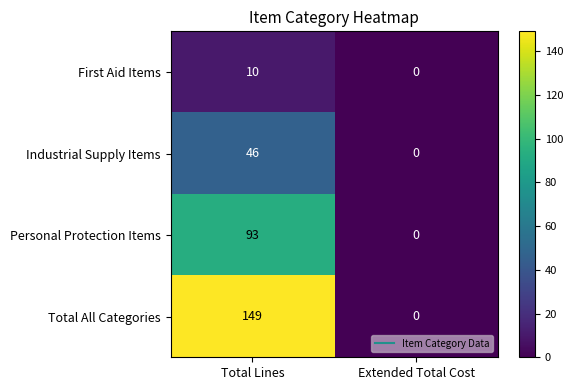

List the series in order of their peak value, highest first.

Total All Categories, Personal Protection Items, Industrial Supply Items, First Aid Items